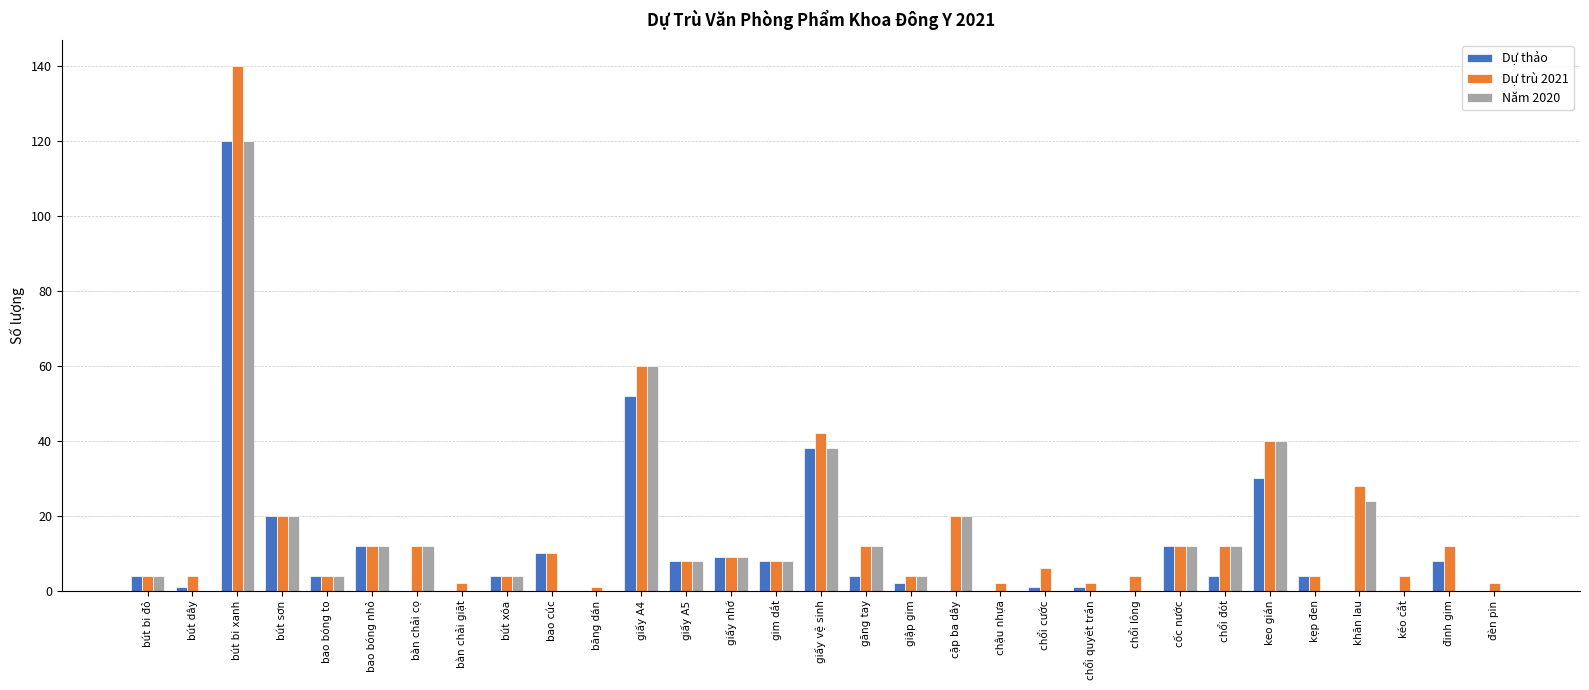

What is the highest value of the Dự thảo series?

120